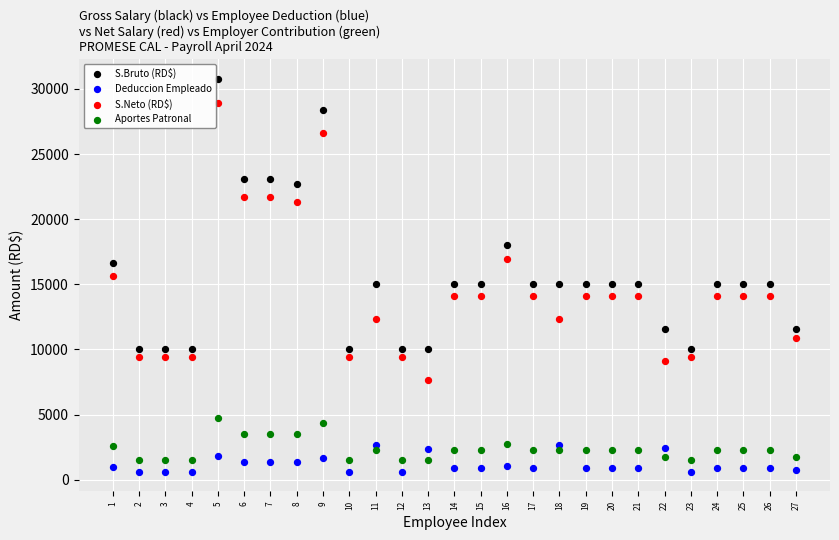

Which series contains the highest Y value?

S.Bruto (RD$)